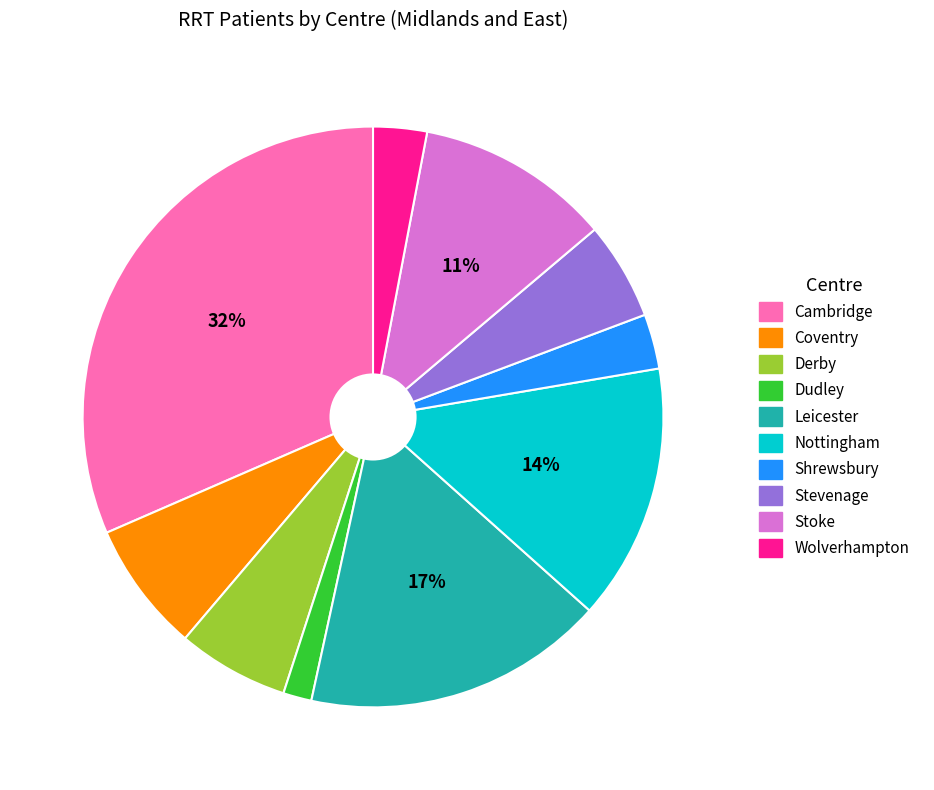

Does any single category account for the majority?

No